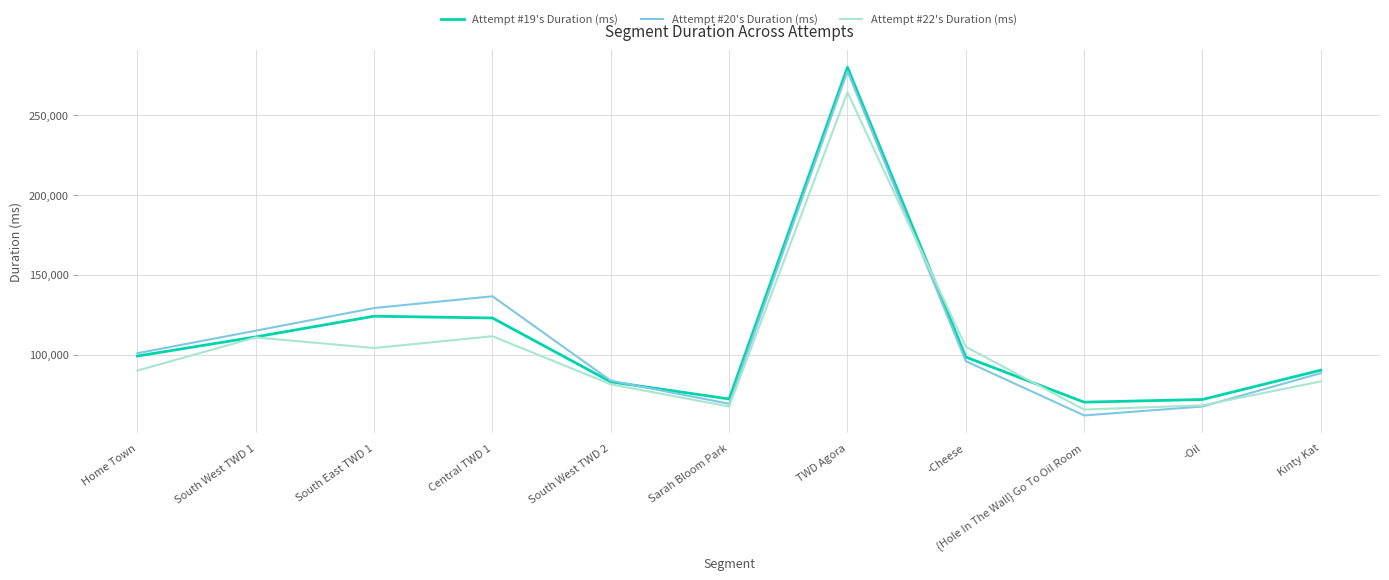

True or false: Attempt #20's Duration (ms) has more than 2 interior local peaks.

False